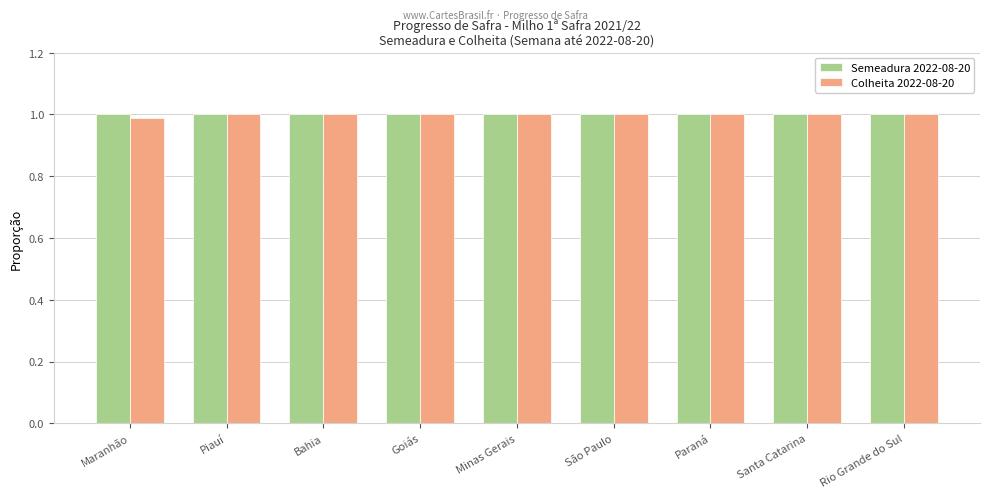

What is the greatest value displayed?

1.0